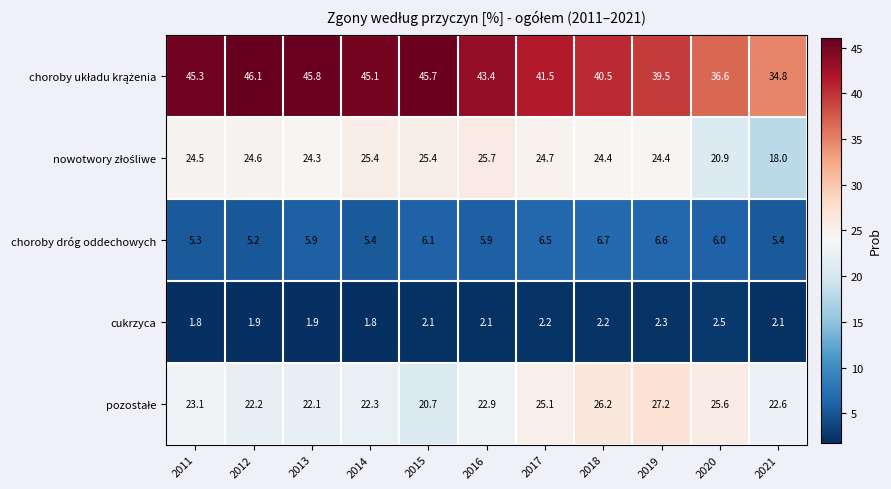

The choroby dróg oddechowych series shows 10.6 at 2020. True or false?

False